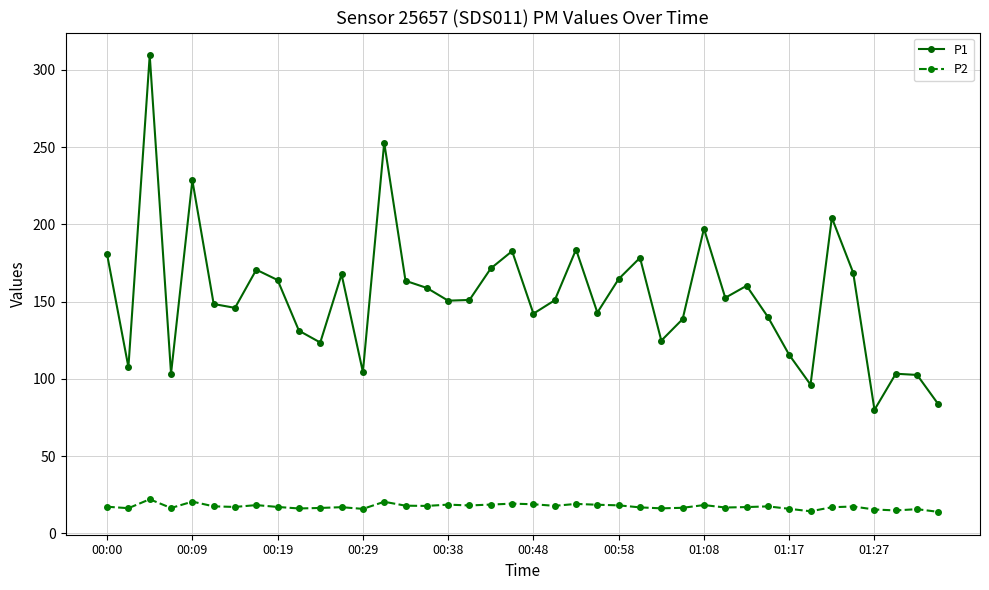

Which series has the largest total across all categories?

P1